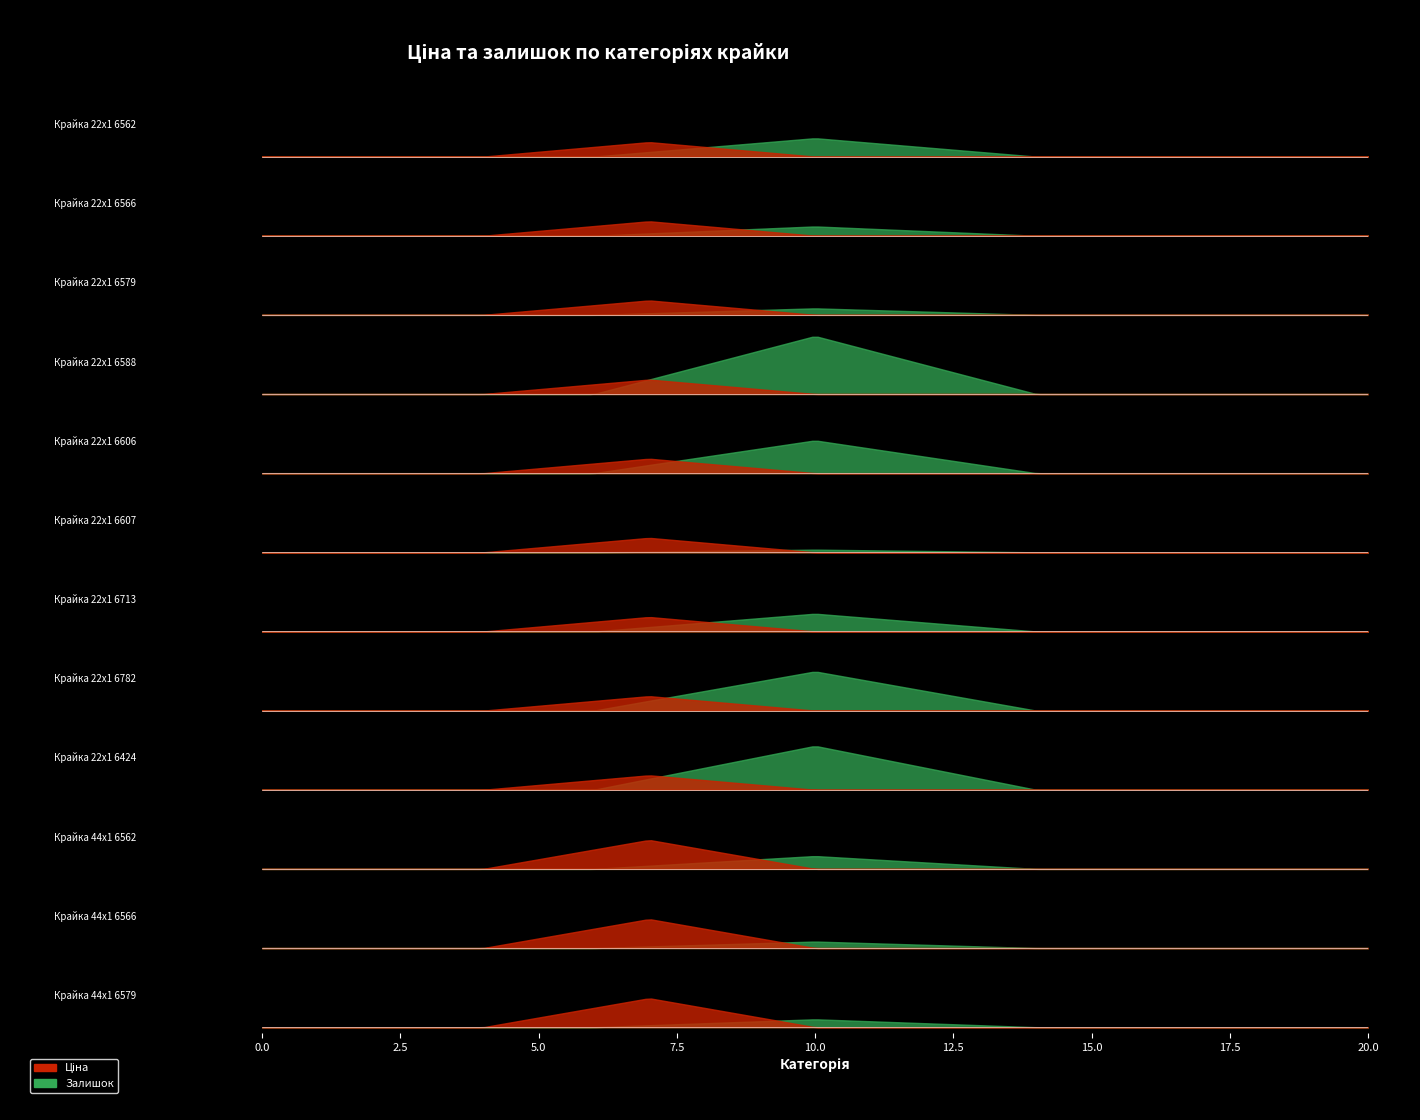

The Доп. ціна series shows 17545.6 at 11. True or false?

False